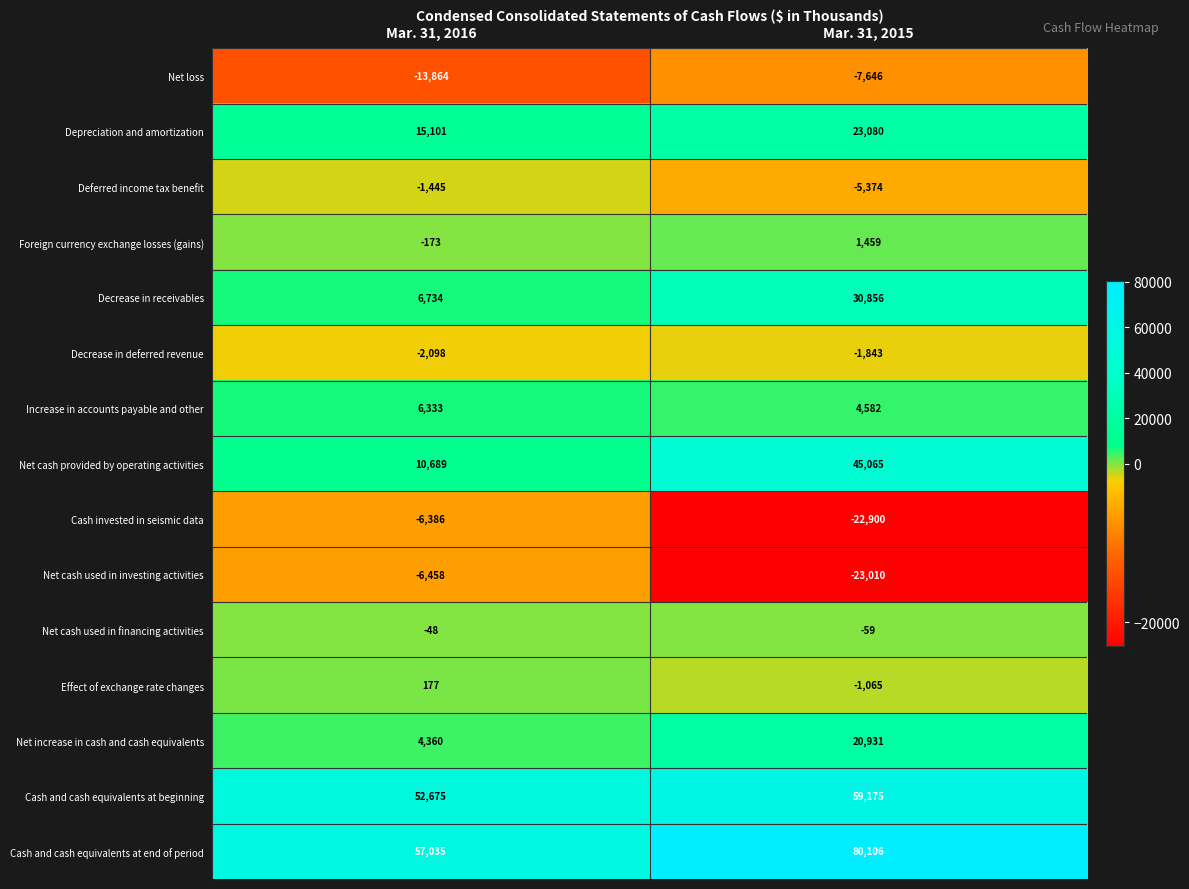

What is the approximate value of Depreciation and amortization at Mar. 31, 2015?

23080